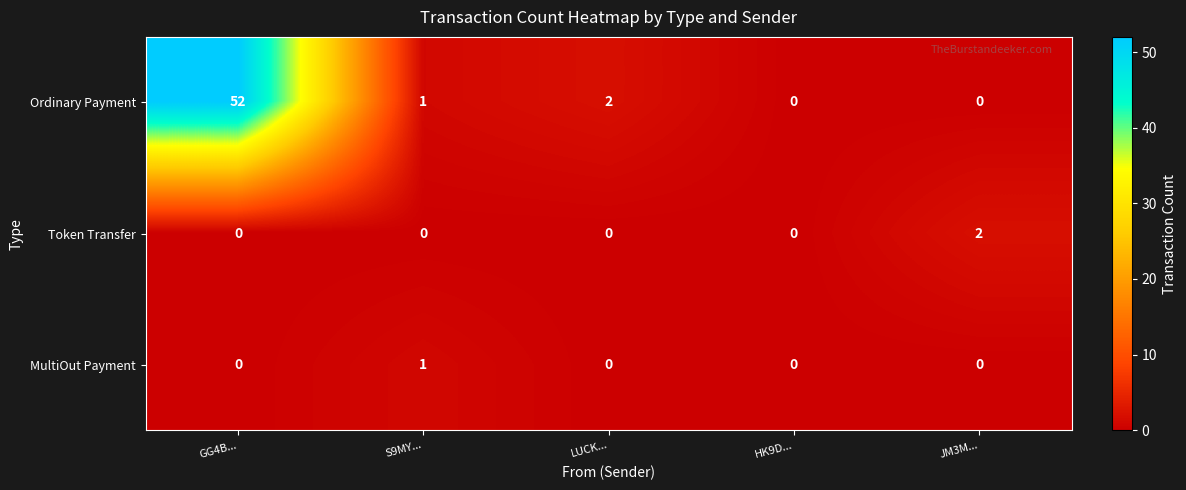

How many values in the Ordinary Payment series are below 1?

2